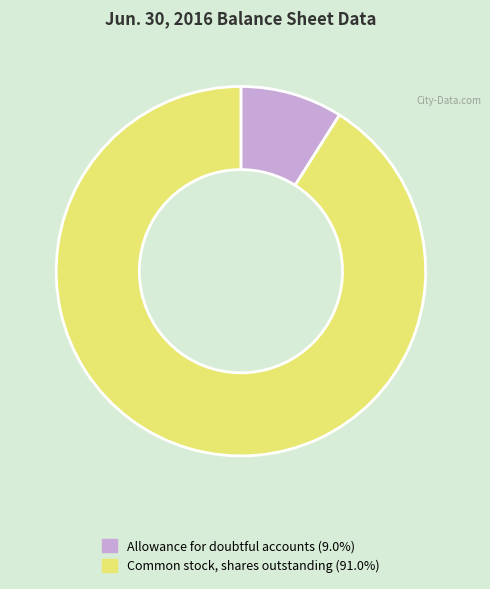

What is the smallest slice in the pie chart?

Allowance for doubtful accounts